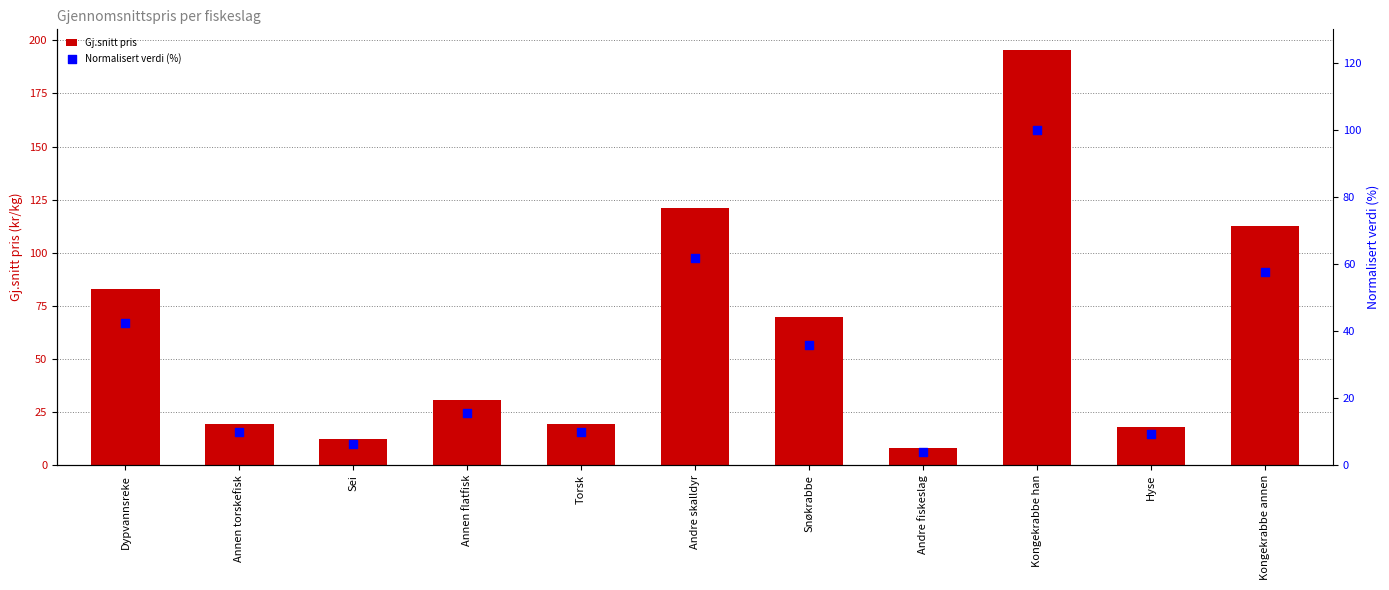

Which series has the largest Y range (max minus min)?

Gj.snitt pris